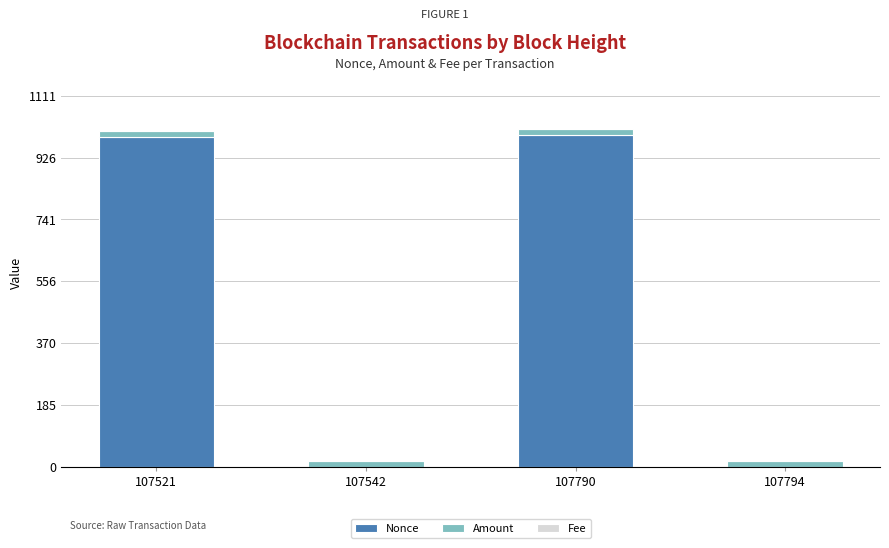

The Nonce series shows 0.0 at 107542. True or false?

True